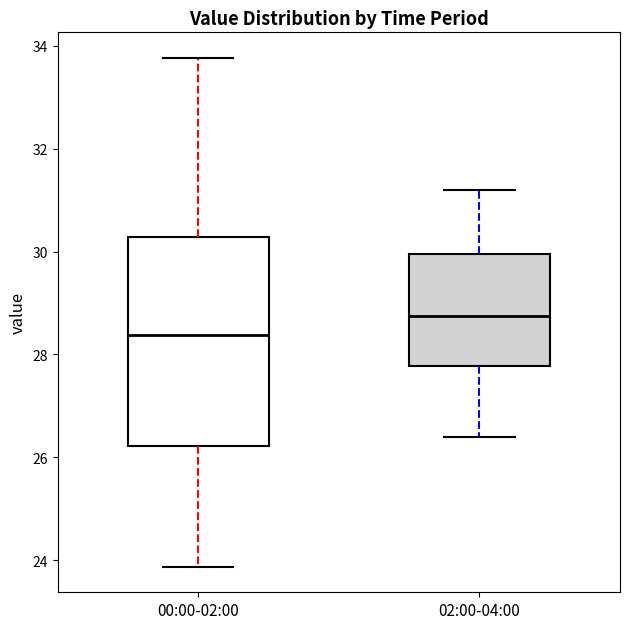

Where is the upper edge of the box for 00:00-02:00 on the y-axis? The values are not printed on the chart, so give them approximately, as read against the axis.

30.2